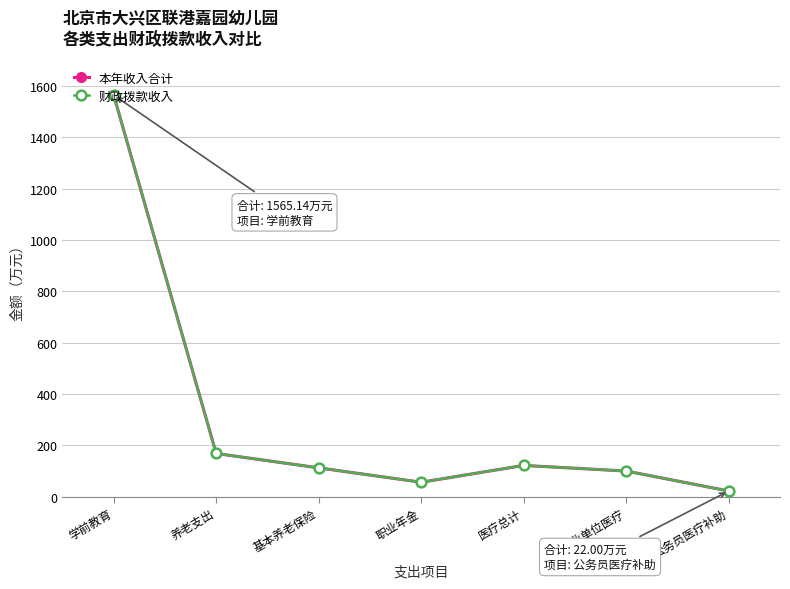

True or false: 本年收入合计 and 财政拨款收入 cross at least once.

False